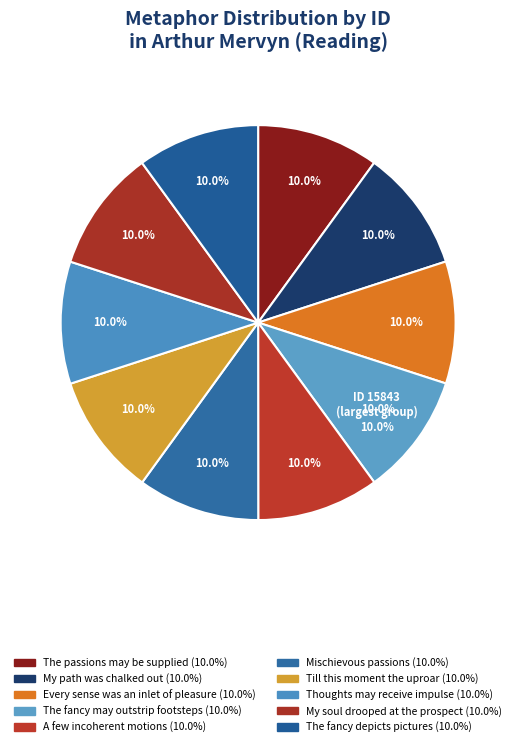

What is the ratio of the value at The fancy depicts pictures to the value at My path was already chalked out?

1.0